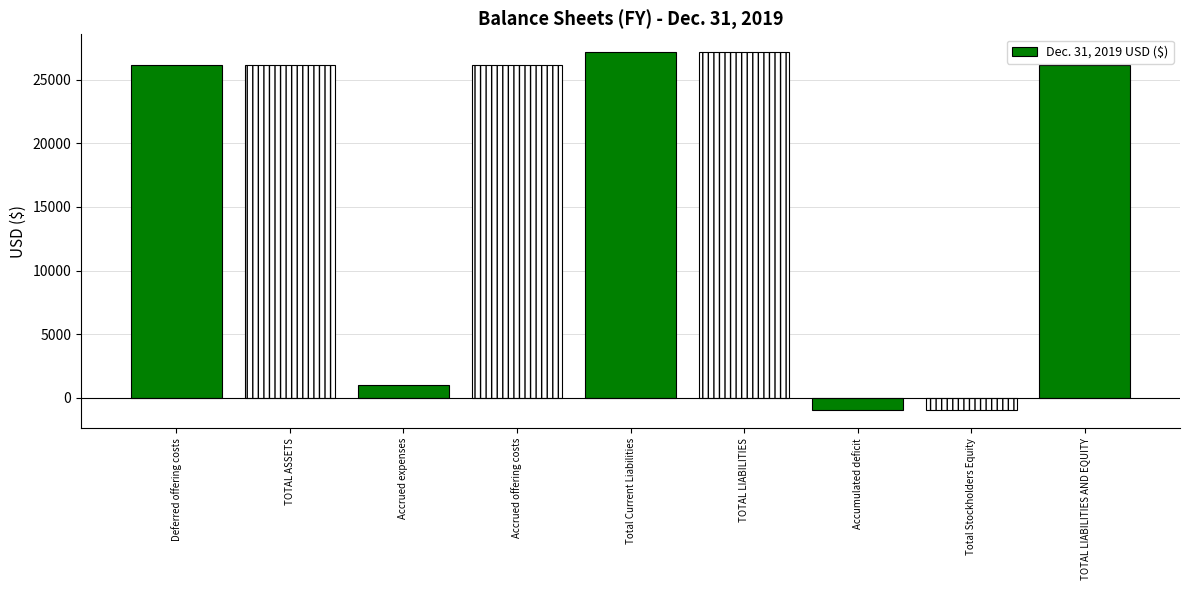

Which category has the lowest value across all series?

Accumulated deficit